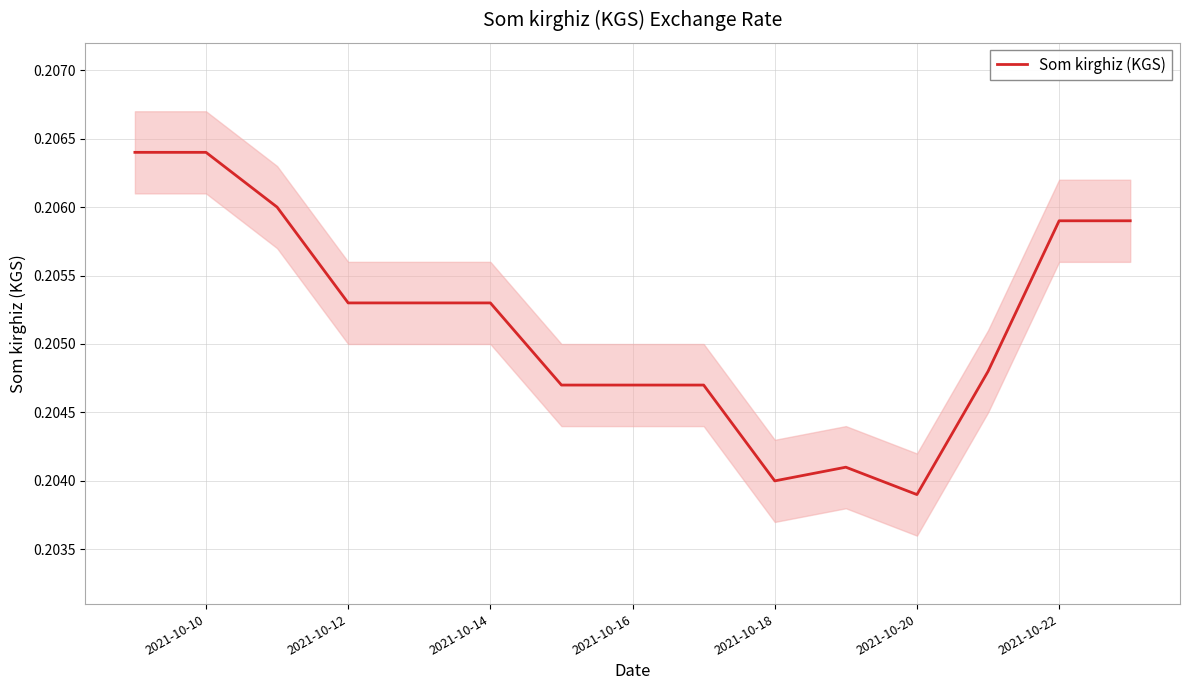

What is the average value?

0.2